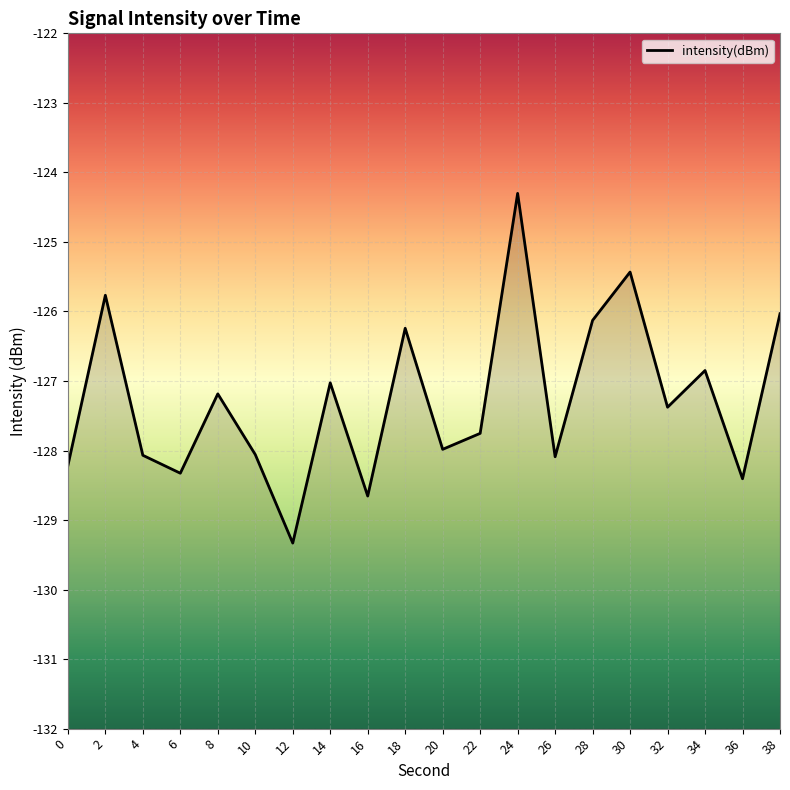

What is the minimum value shown in the chart?

-129.3